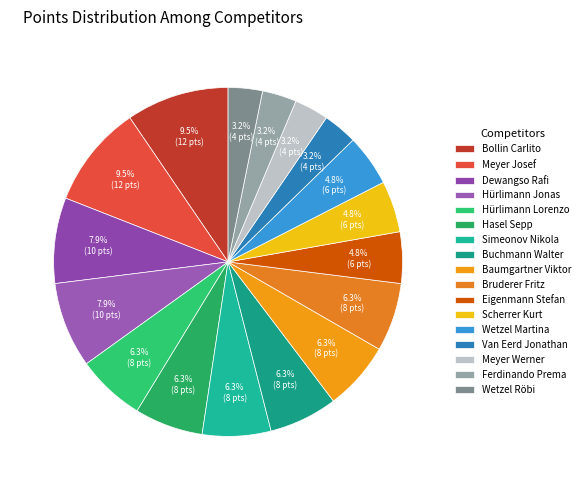

Is there any slice that represents more than half of the pie?

No